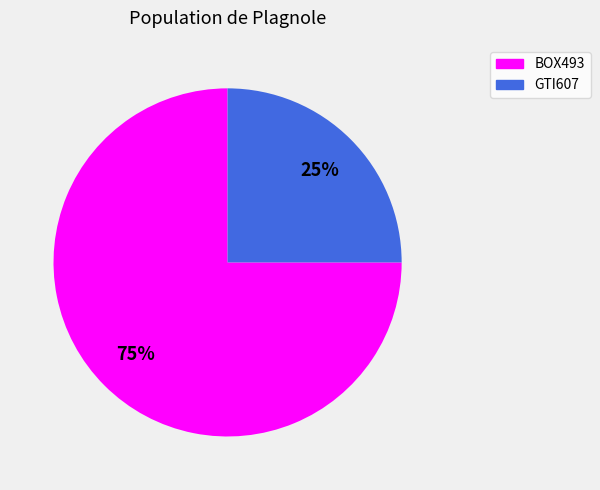

To the nearest percent, what percentage of the pie is GTI607?

25%